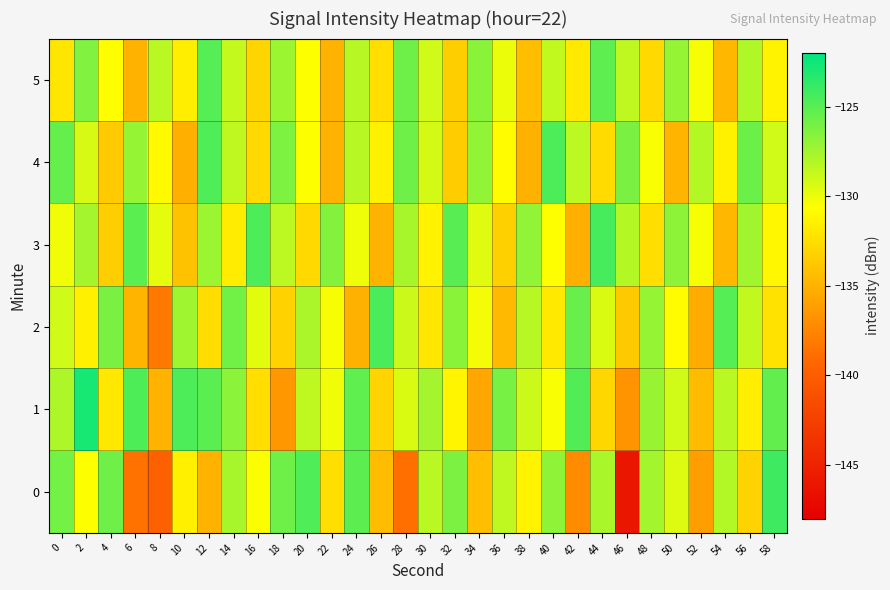

Which has a higher value, 54 or 16?

54